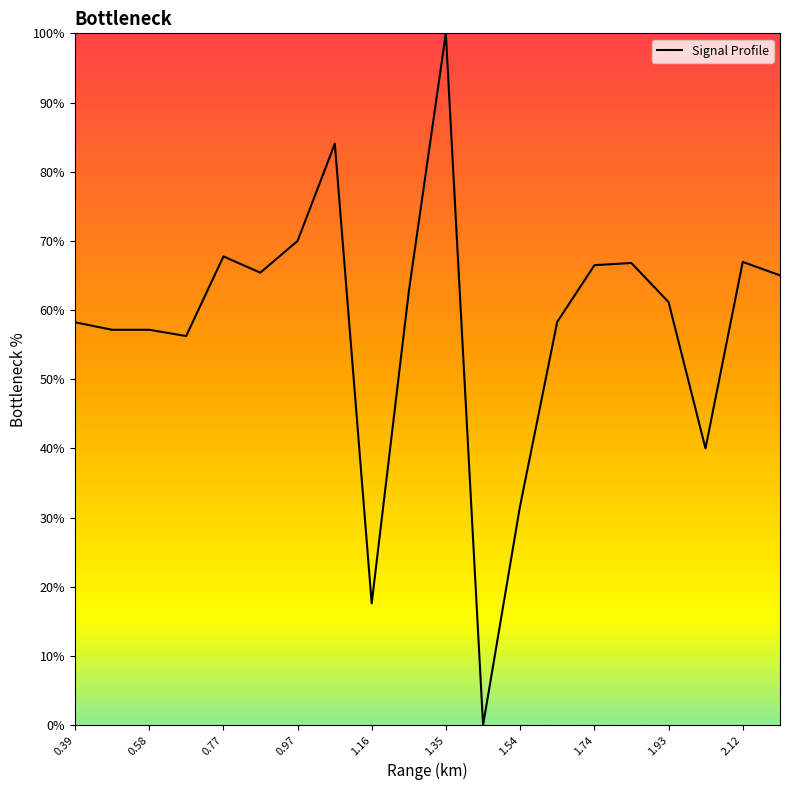

What is the difference between the maximum and minimum values?

100.0